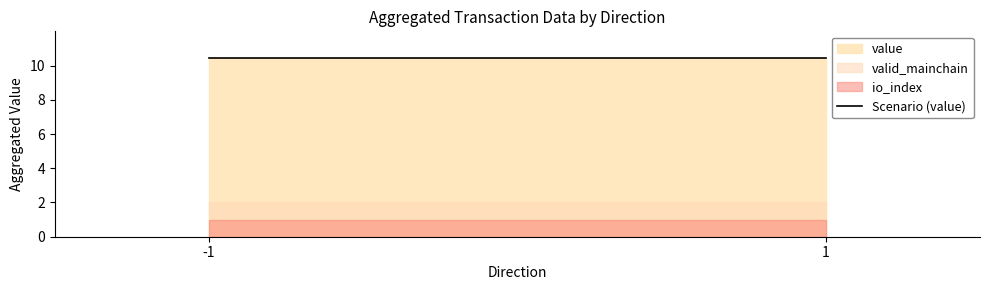

Is it true that value equals 2.1 at 1?

False